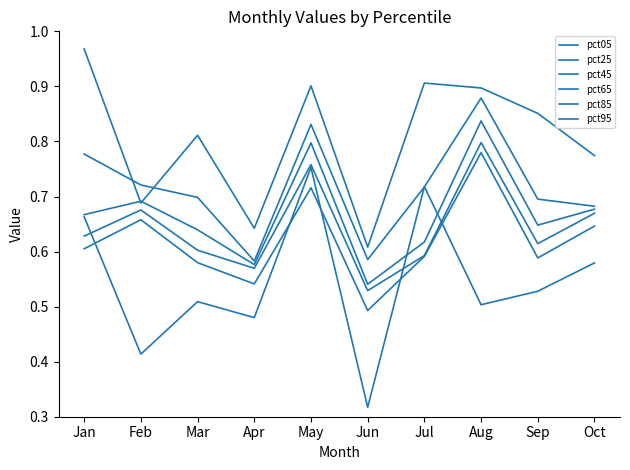

Between Mar and Oct, which series saw the biggest shift?

pct05